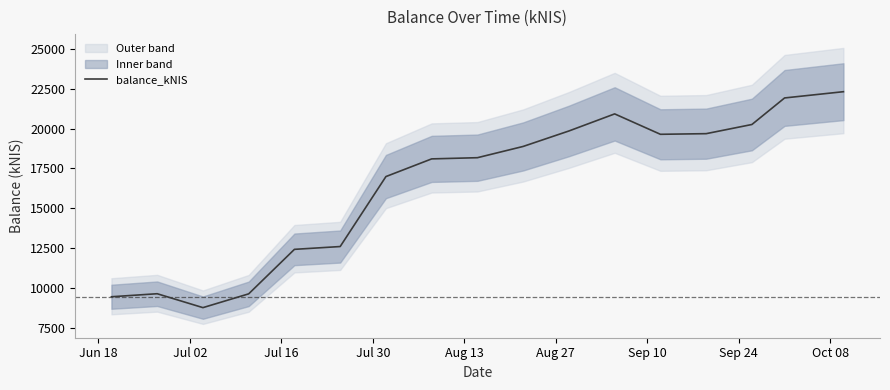

Reading right to left, what are all the values shown in this chart?

22320.9	21928.4	20261.3	19685.2	19645.3	20926.6	19854.3	18883.0	18175.8	18101.2	16991.0	12596.5	12419.7	9625.3	8759.6	9632.6	9442.7